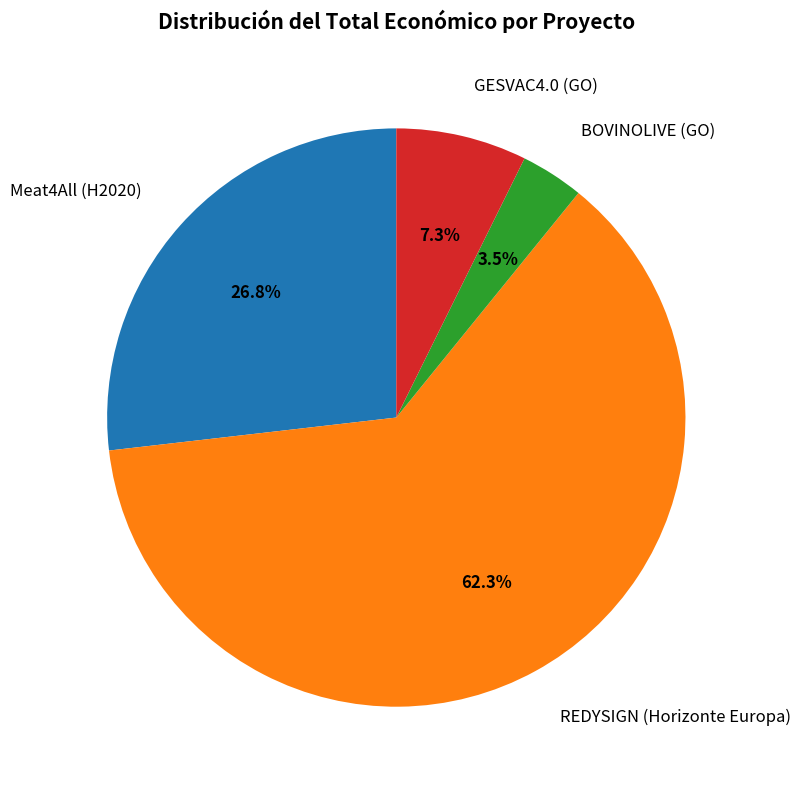

Approximately how many times larger is the value at REDYSIGN (Horizonte Europa) compared to Meat4All (H2020)?

2.3